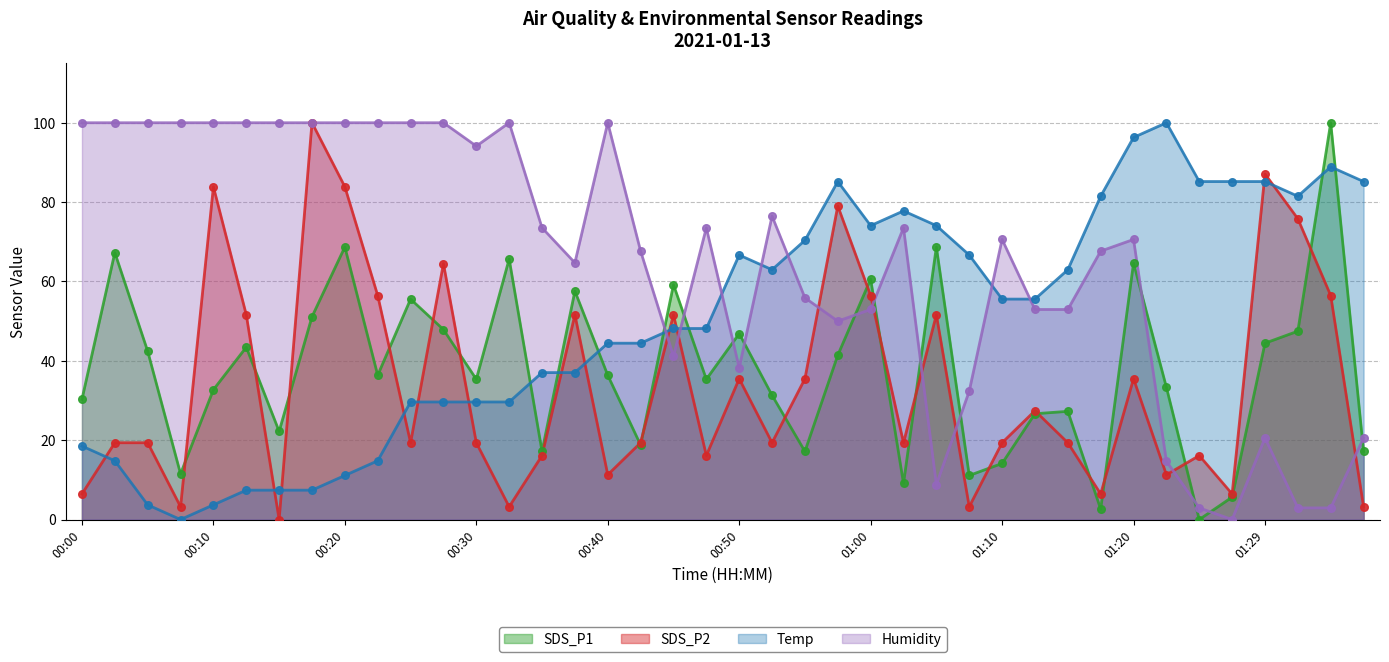

Which series has the largest total across all categories?

Humidity